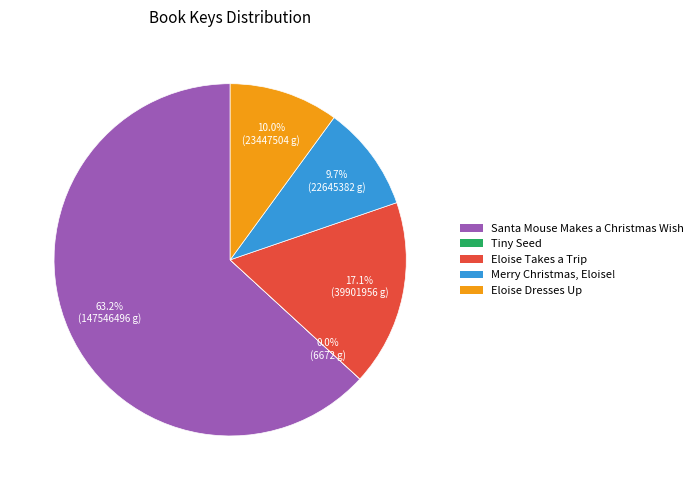

Does any single category account for the majority?

Yes